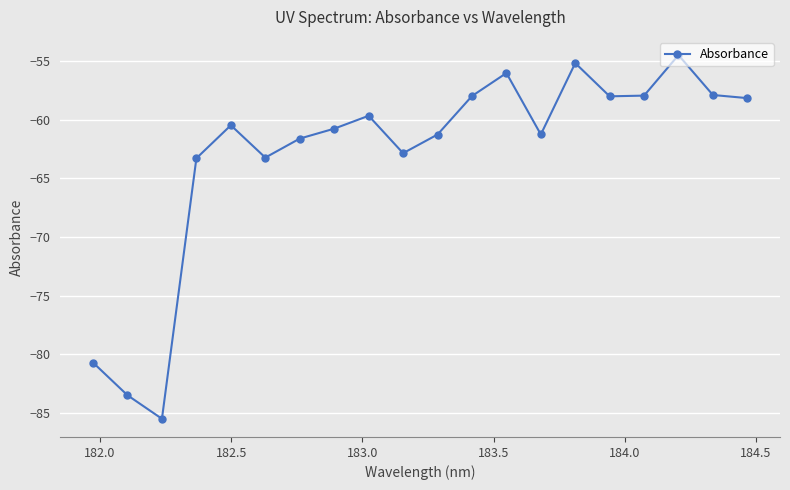

What is the value of the 12th point from the left?

-58.0